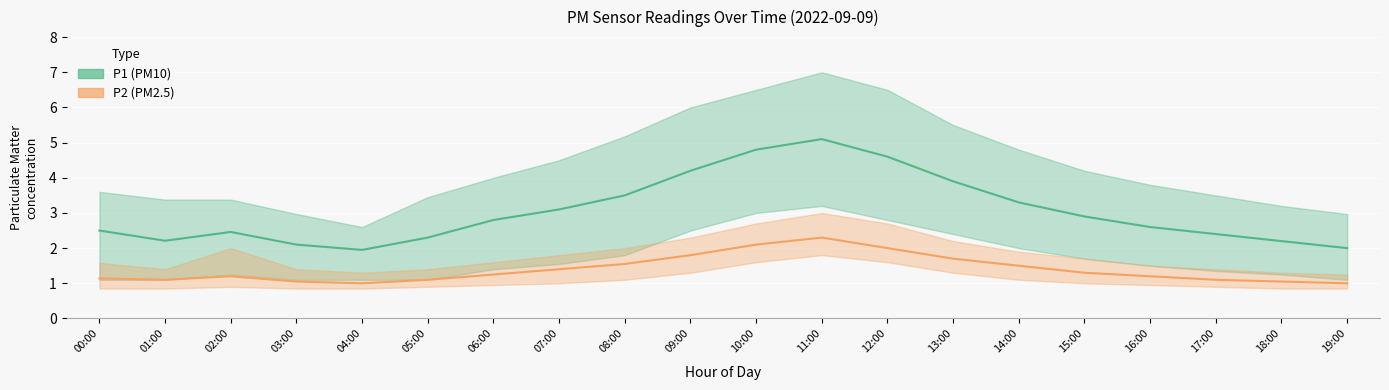

What is the label of the 2nd point from the right?

18:00